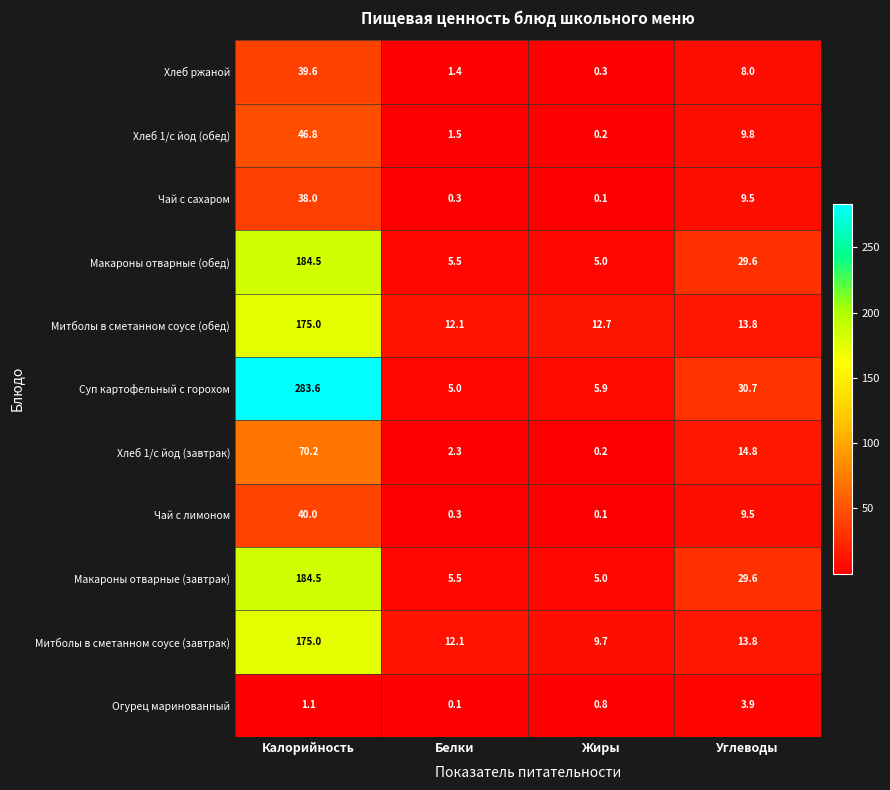

Is it true that Митболы в сметанном соусе (завтрак) equals 12.1 at Белки?

True